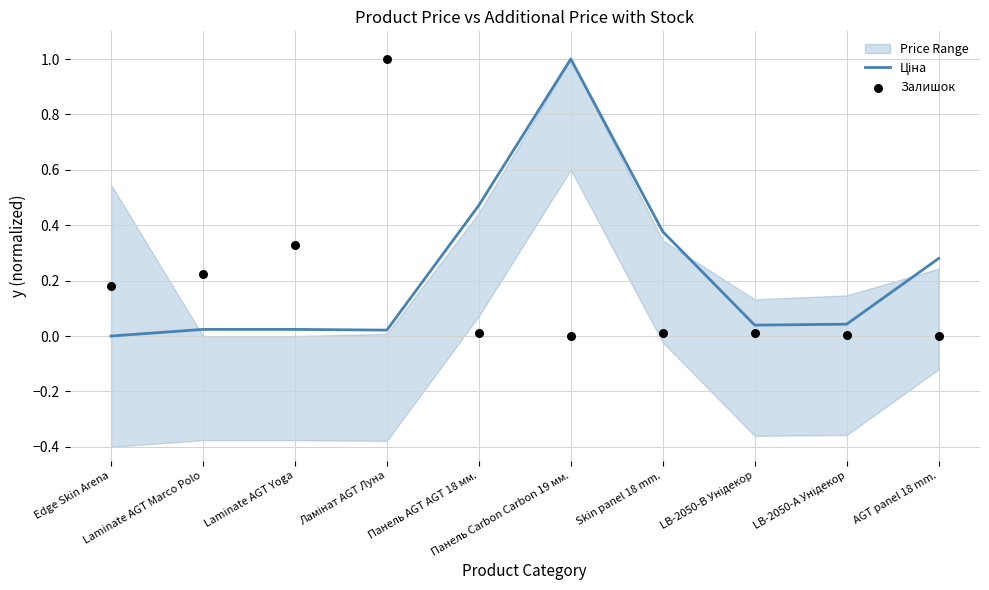

At which category is the sum across all series the highest?

Ламінат AGT Луна